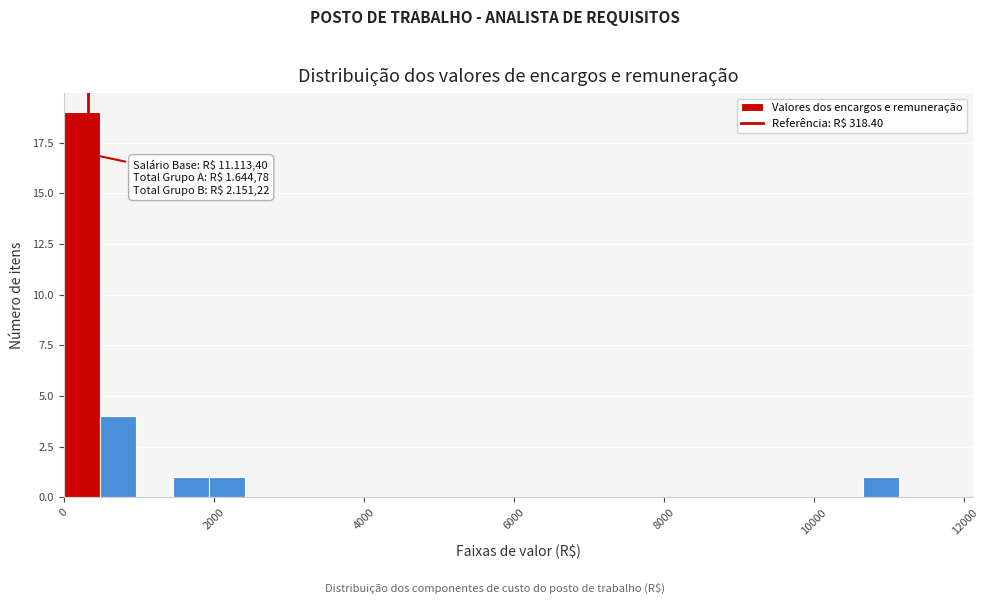

Read against the x-axis, roughly where is the centre of the tallest bar?

200